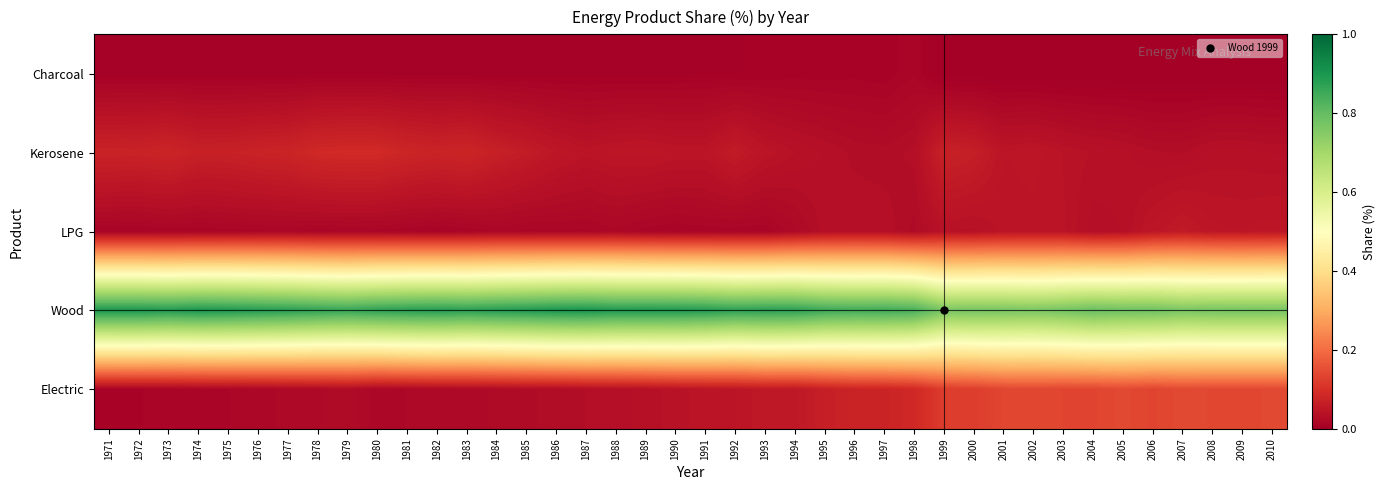

Rank the series by their maximum value, from lowest to highest.

Charcoal, LPG, Kerosene, Electric, Wood